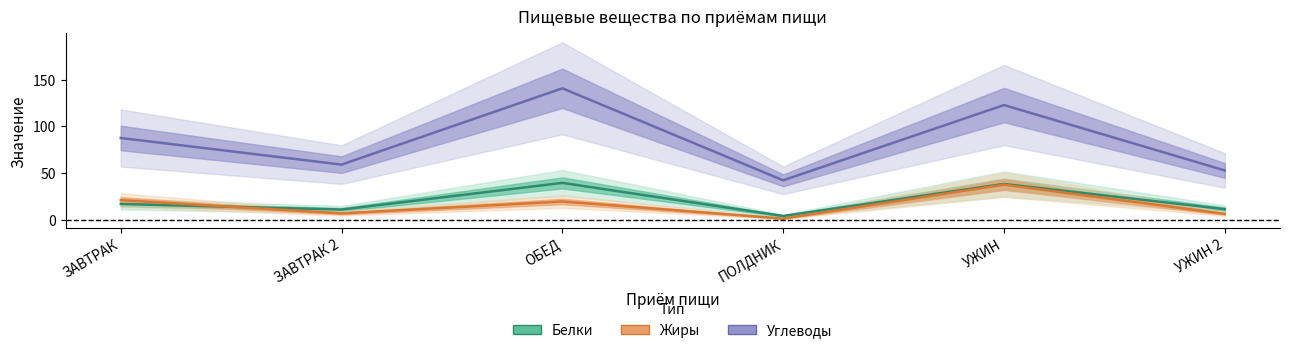

Is it true that Углеводы equals 87.5 at ЗАВТРАК?

True